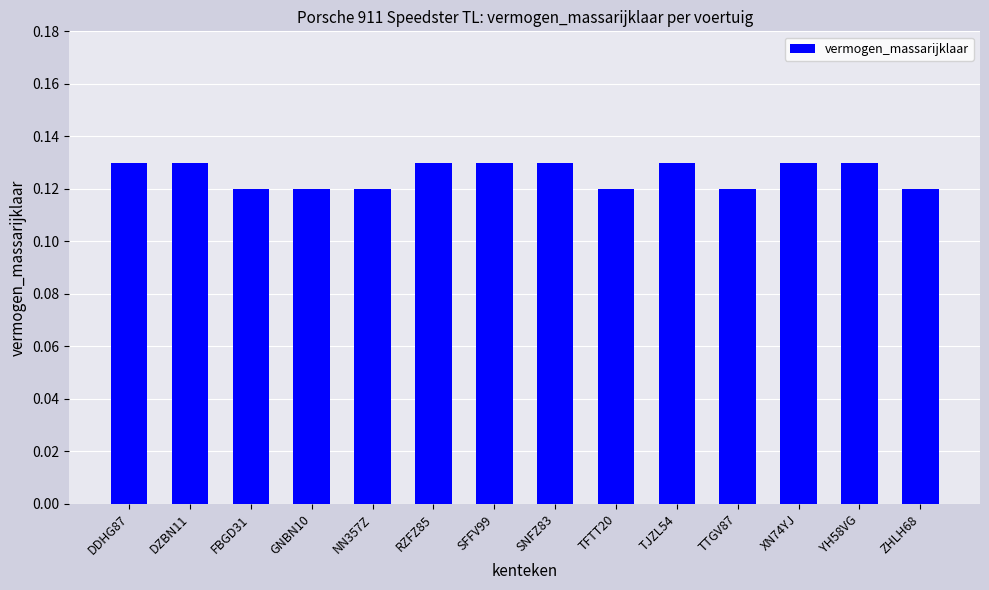

Does the chart contain any negative values?

No